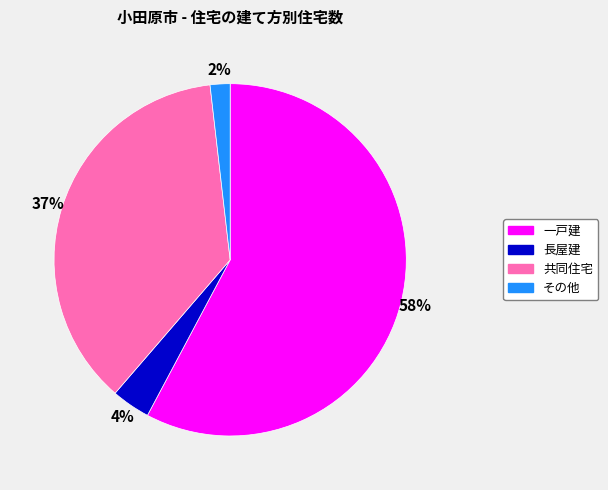

To the nearest percent, what is the difference between the 一戸建 and 共同住宅 slice percentages?

21%